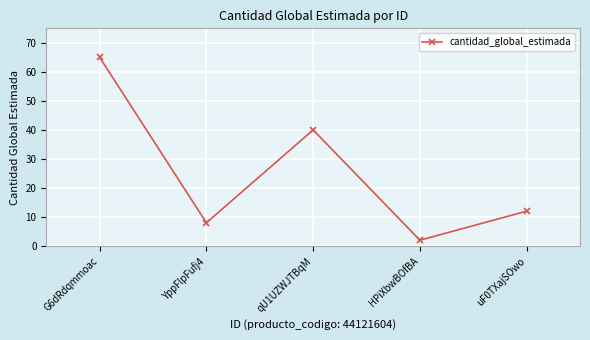

Does the chart display data point markers on the line(s)?

Yes